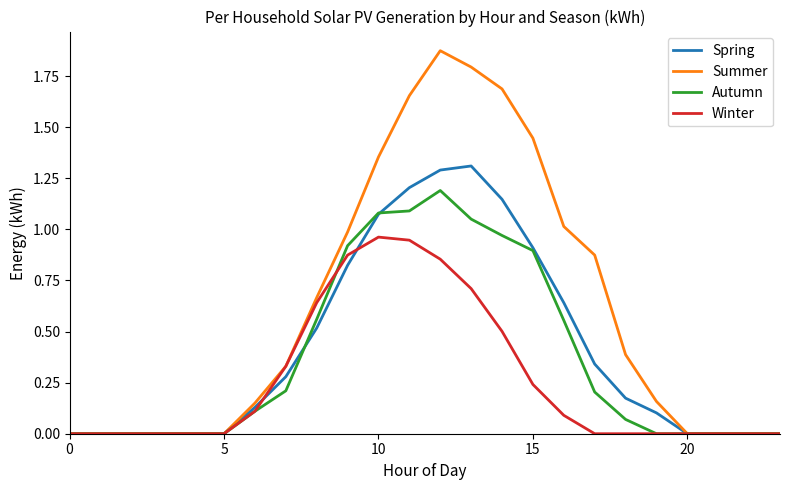

What is the average value of the Autumn series?

0.4